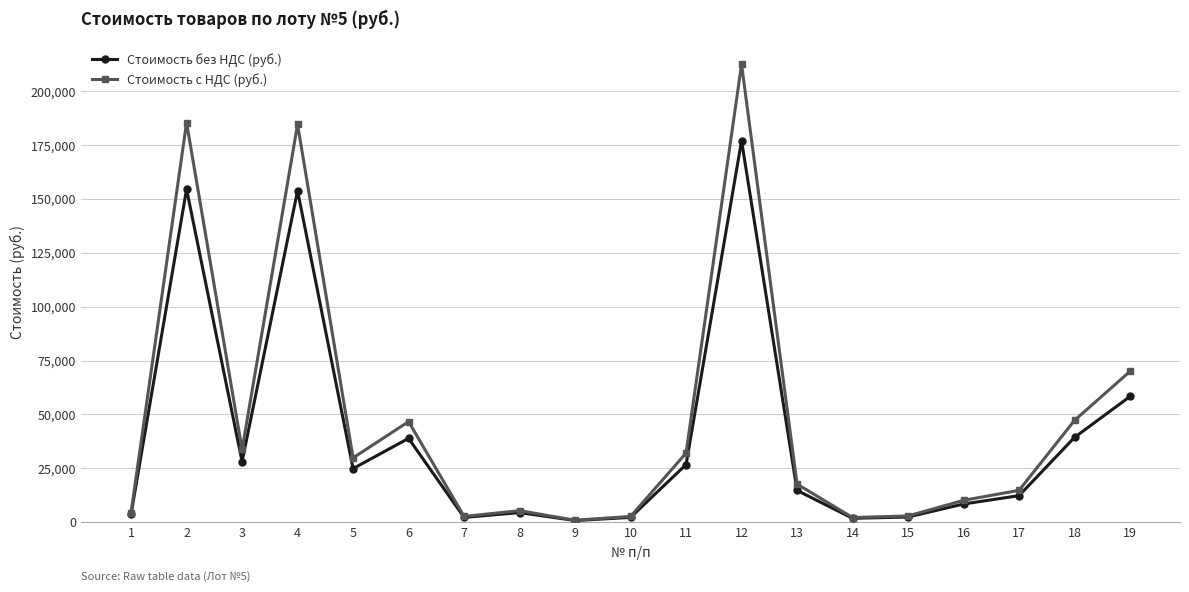

Which series has the largest range (max minus min)?

Стоимость с НДС (руб.)